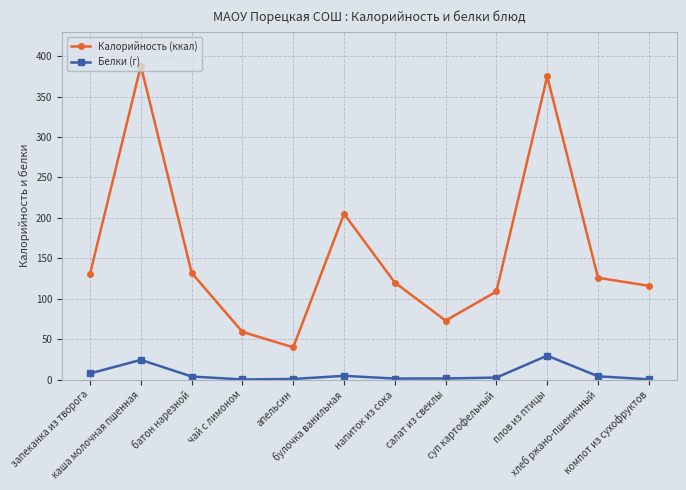

At which label is Белки (г) closest to 14?

запеканка из творога